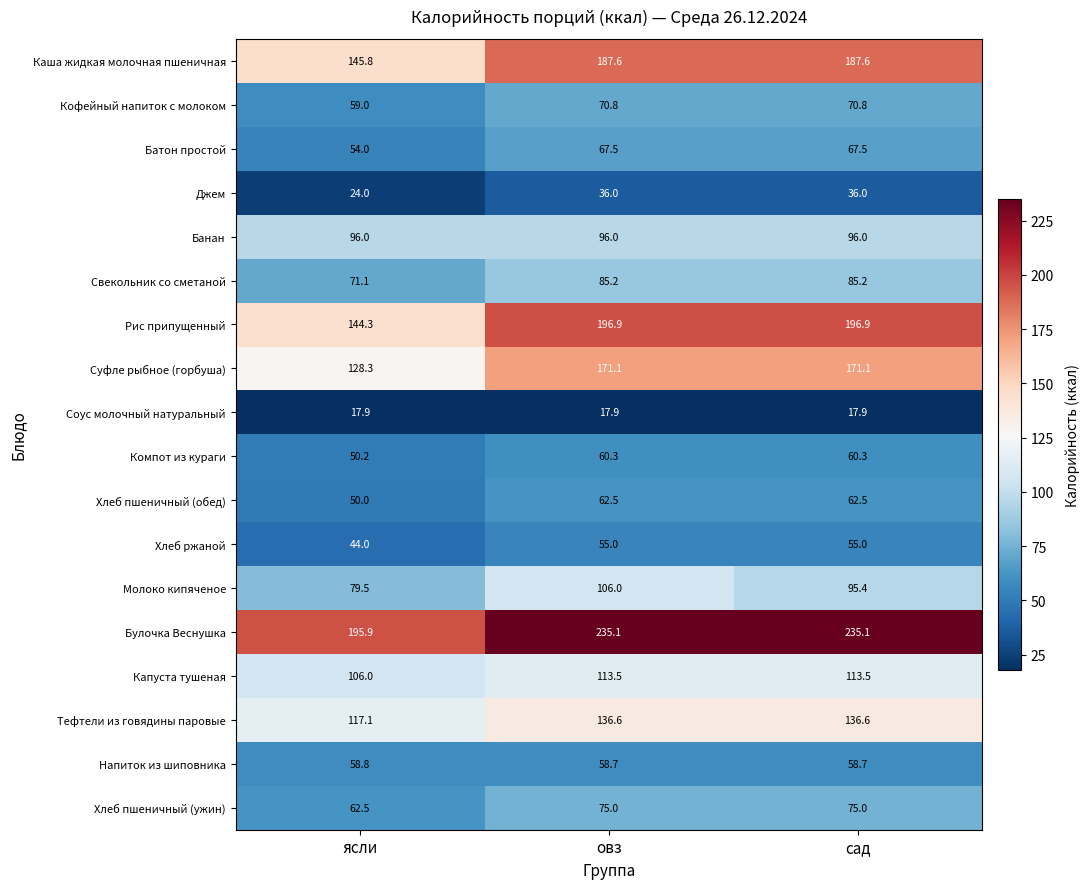

At which label does Капуста тушеная reach its minimum?

ясли